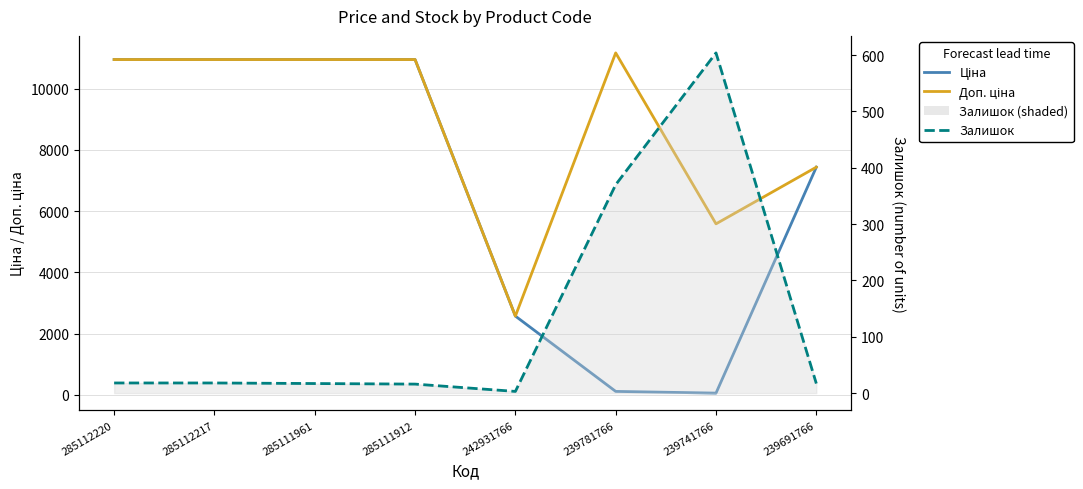

Reading right to left, transcribe all the data shown in this chart.

Ціна: 239691766=7436.2	239741766=55.9	239781766=111.7	242931766=2572.0	285111912=10952.0	285111961=10952.0	285112217=10952.0	285112220=10952.0
Доп. ціна: 239691766=7436.2	239741766=5585.0	239781766=11169.0	242931766=2572.0	285111912=10952.0	285111961=10952.0	285112217=10952.0	285112220=10952.0
Залишок (line): 239691766=17.0	239741766=604.0	239781766=370.0	242931766=3.0	285111912=16.0	285111961=17.0	285112217=18.0	285112220=18.0